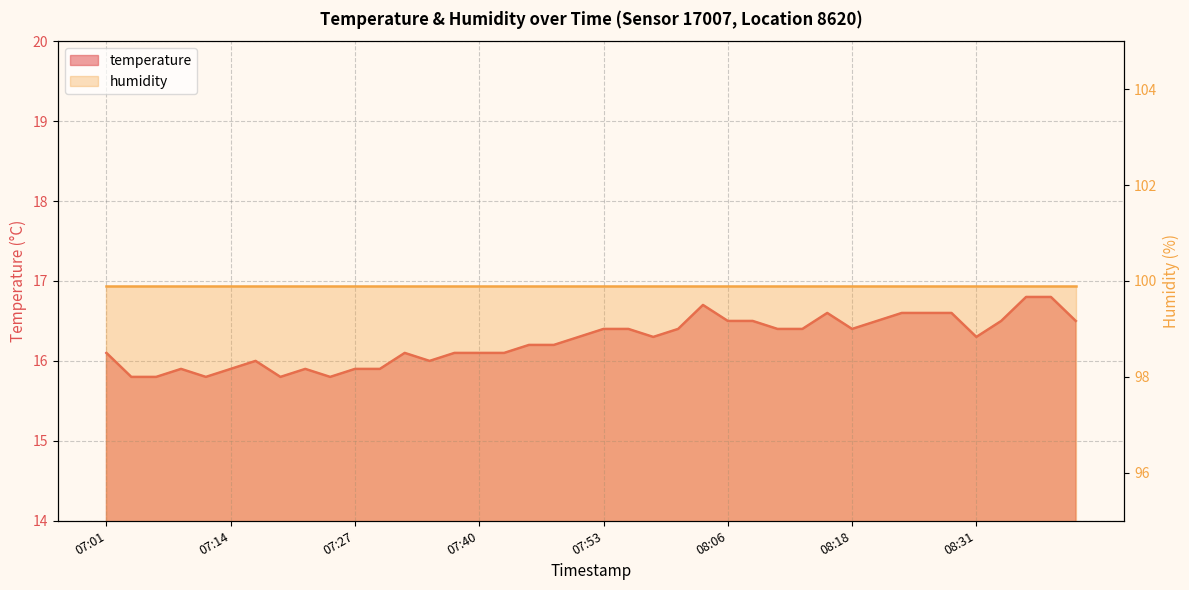

How many data points are less than 16?

10